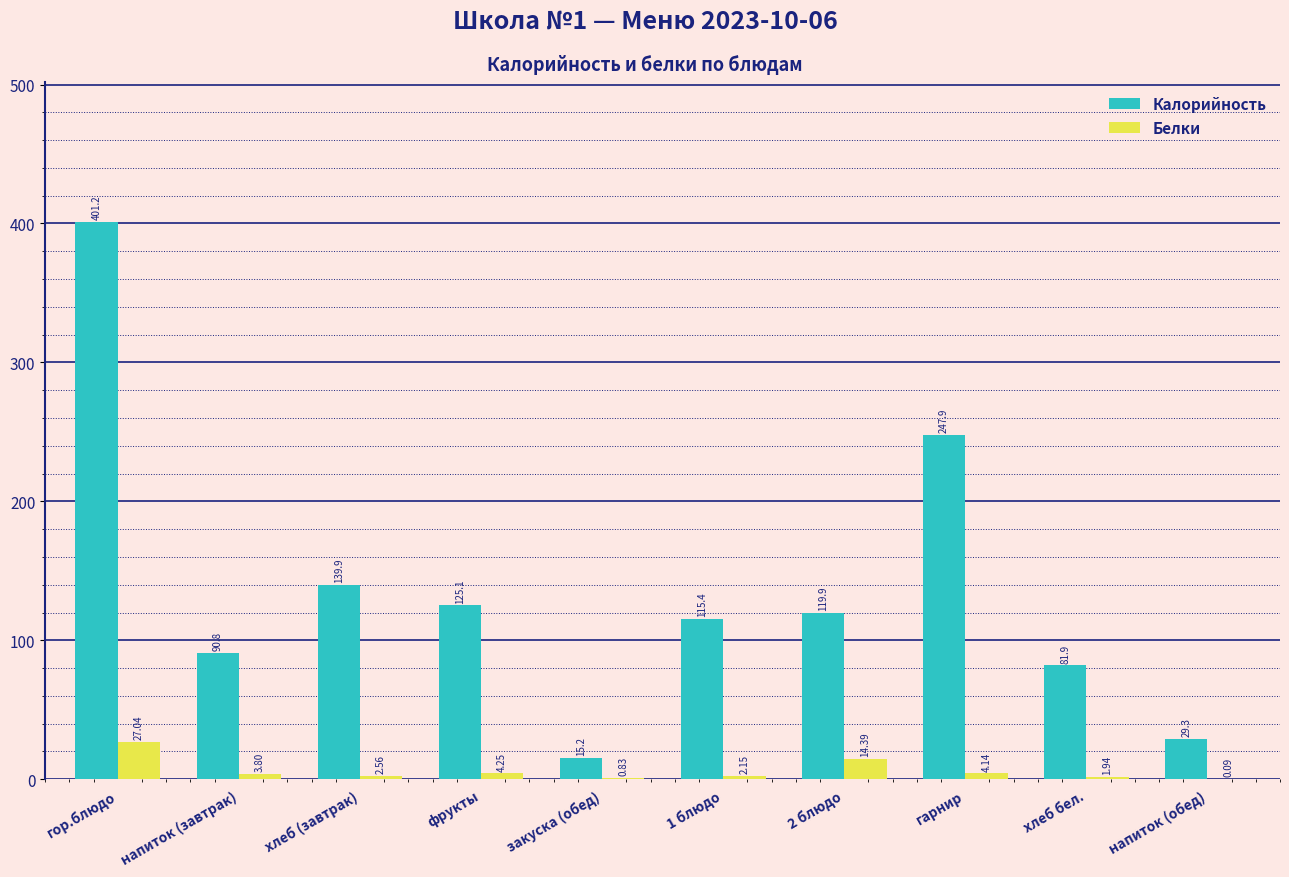

Which series changed the most between гарнир and напиток (обед)?

Калорийность